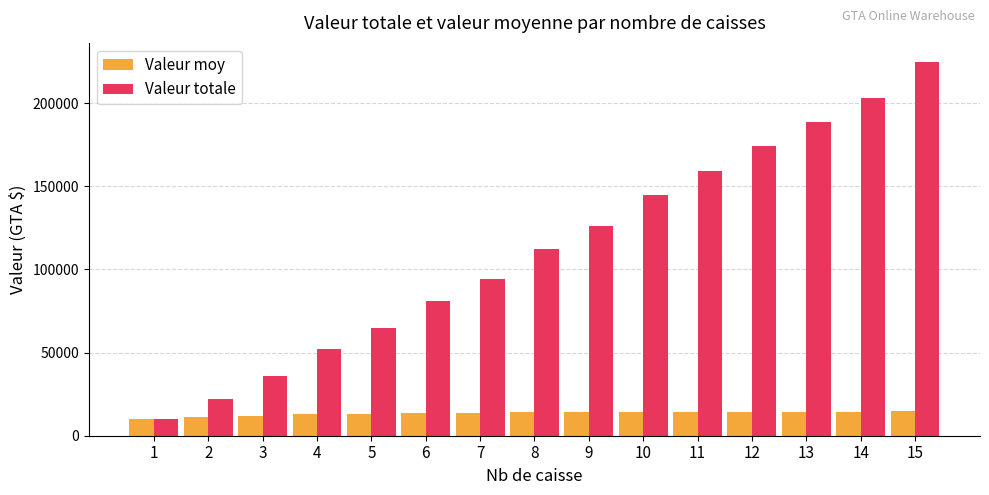

What are all the series names shown in the legend?

Valeur moy, Valeur totale